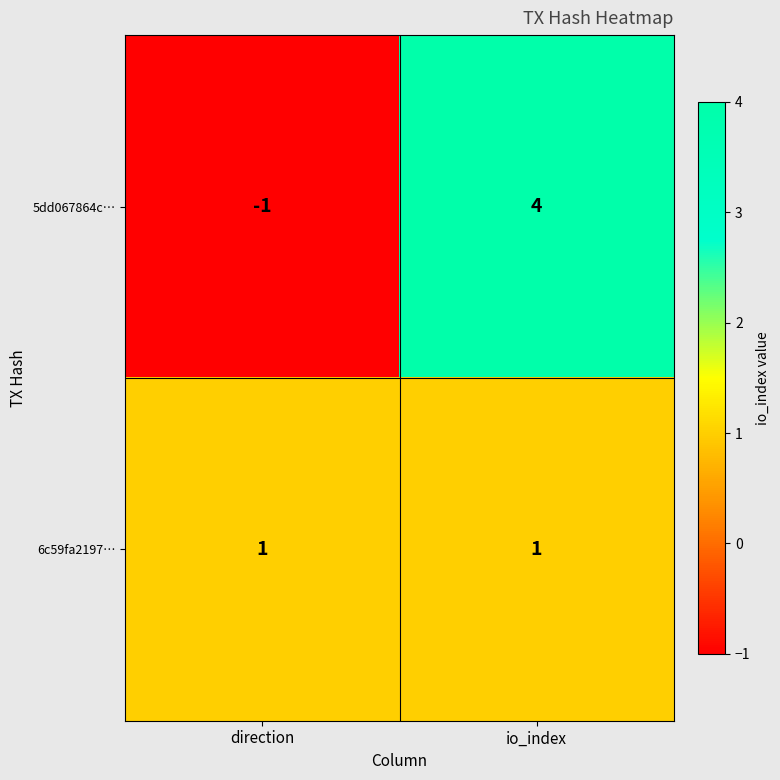

List the series in order of their overall mean, highest first.

5dd067864c…, 6c59fa2197…